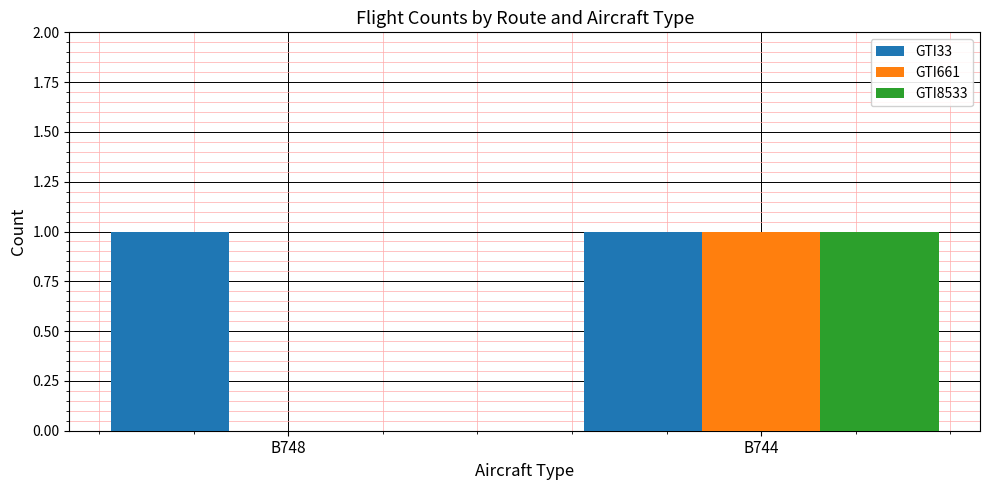

The value of GTI661 at B748 is 1. True or false?

False